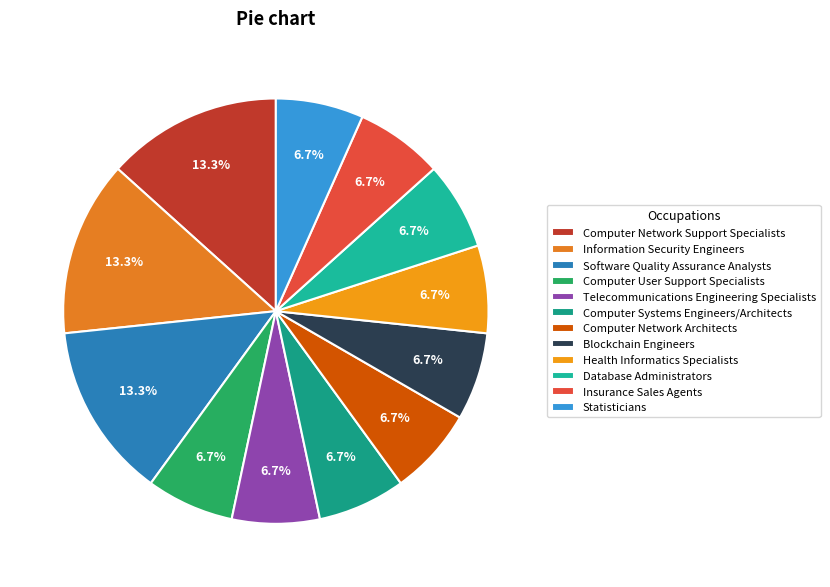

Does Insurance Sales Agents represent more than half of the total?

No